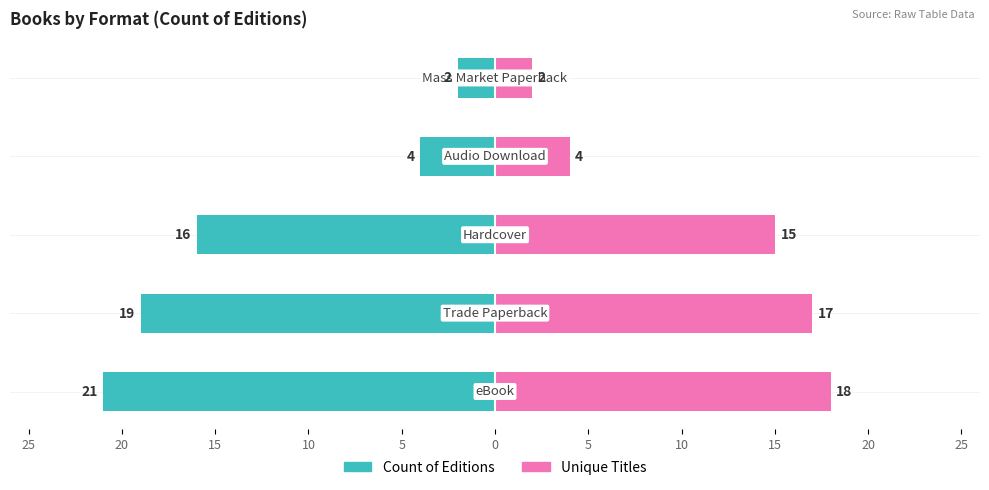

How many groups of bars are there?

5